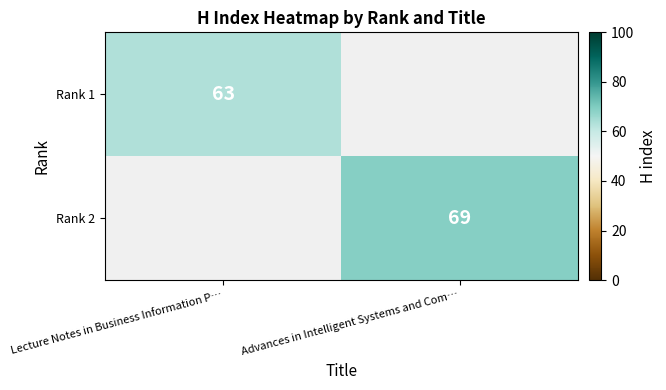

How many distinct data groups are displayed?

2